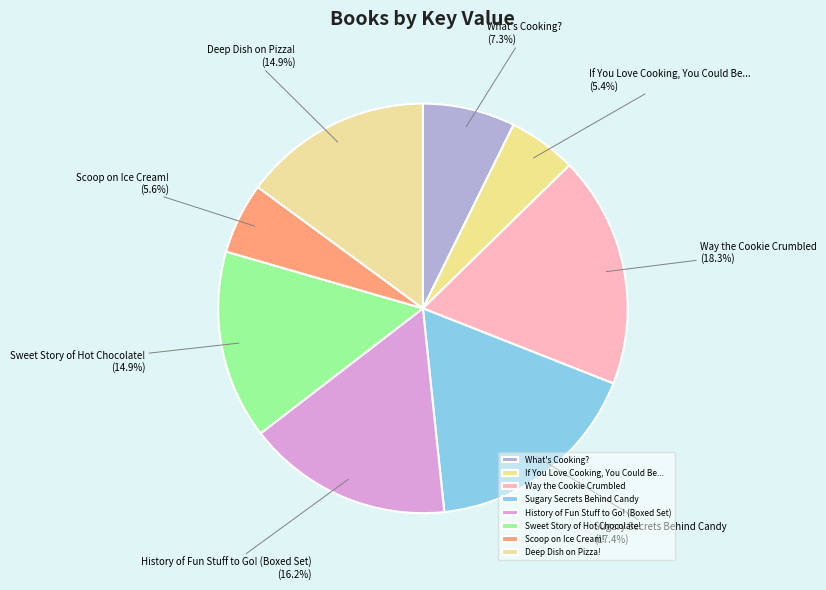

Do Sugary Secrets Behind Candy and Sweet Story of Hot Chocolate! together represent more than half of the pie?

No